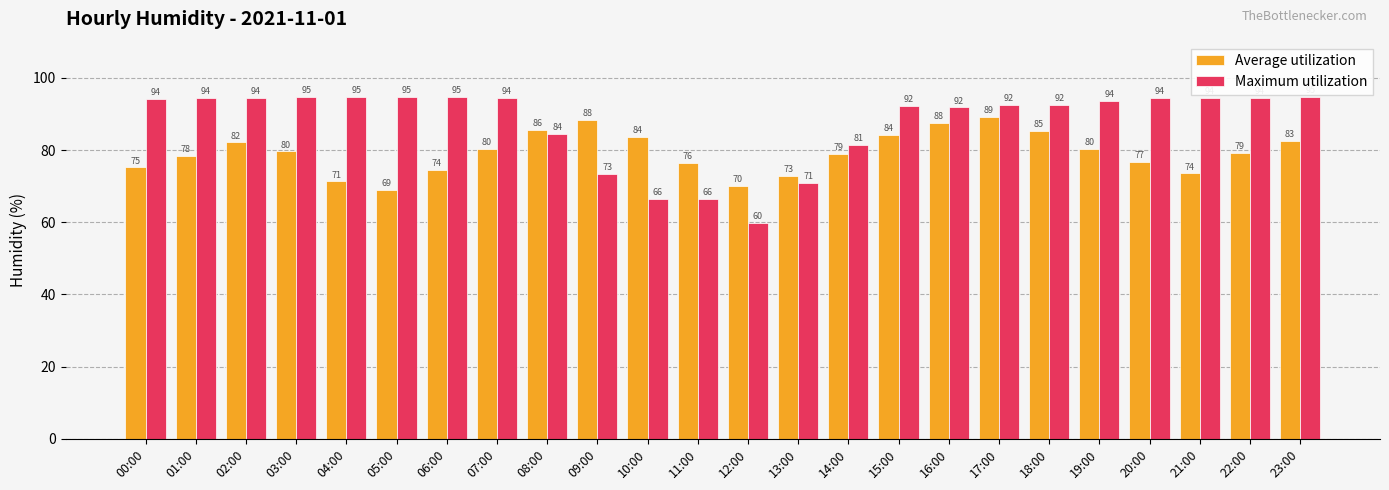

At which label is Maximum utilization closest to 77?

09:00